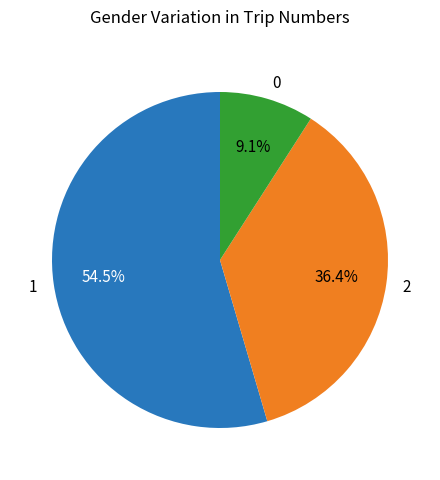

Which category has the smallest portion of the pie?

0